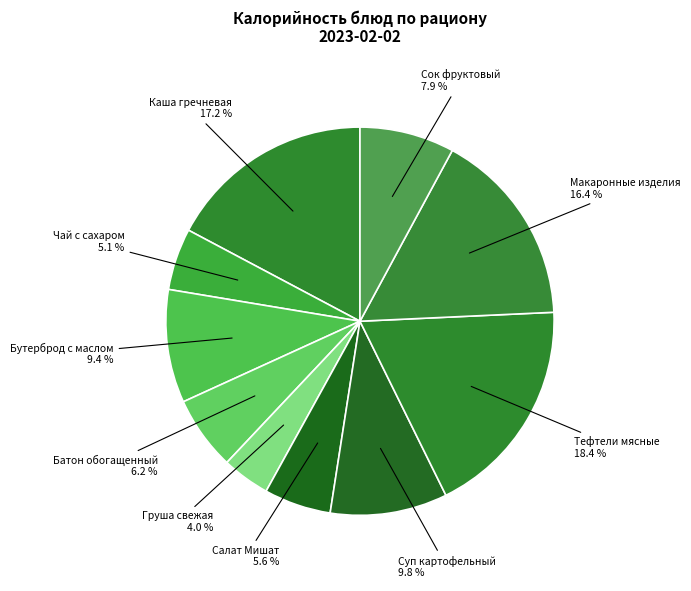

Which slice is the smallest?

Груша свежая